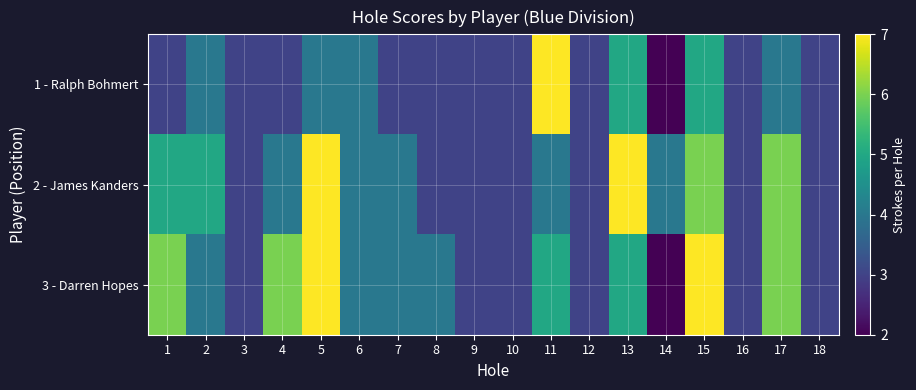

Rank the series at 7 from lowest to highest value.

1 - Ralph Bohmert, 2 - James Kanders, 3 - Darren Hopes